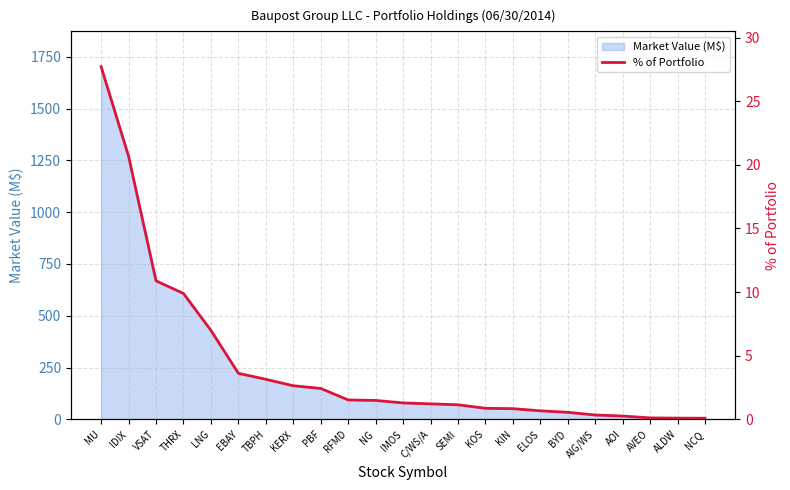

True or false: the data shows 0.3 at AIG/WS.

True